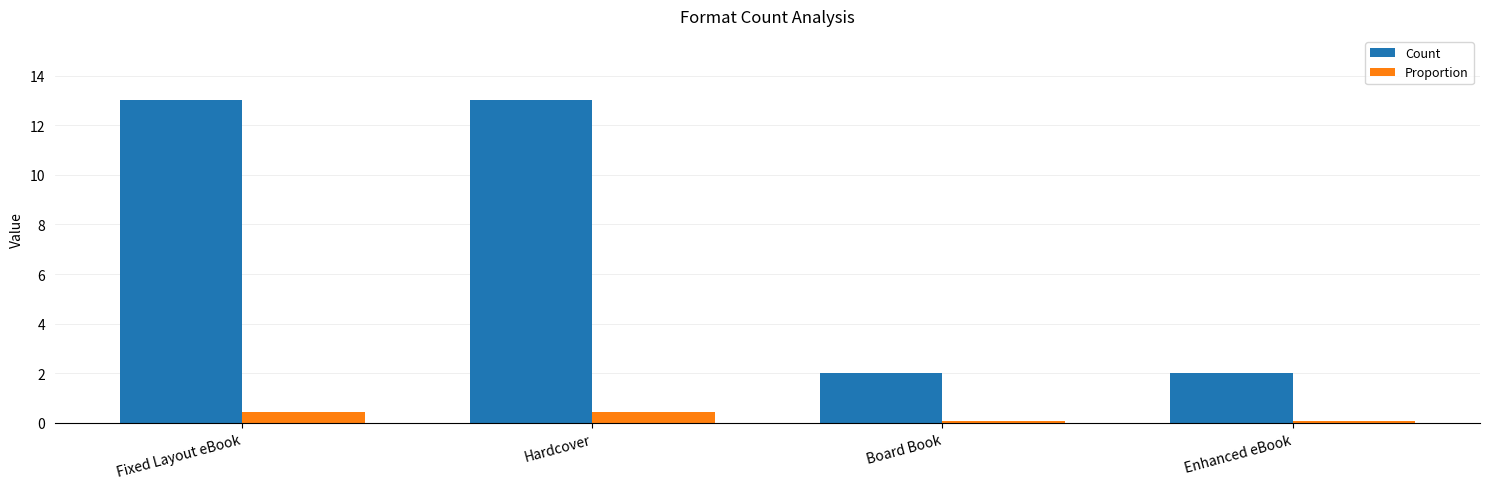

The Count series shows 0.9 at Enhanced eBook. True or false?

False